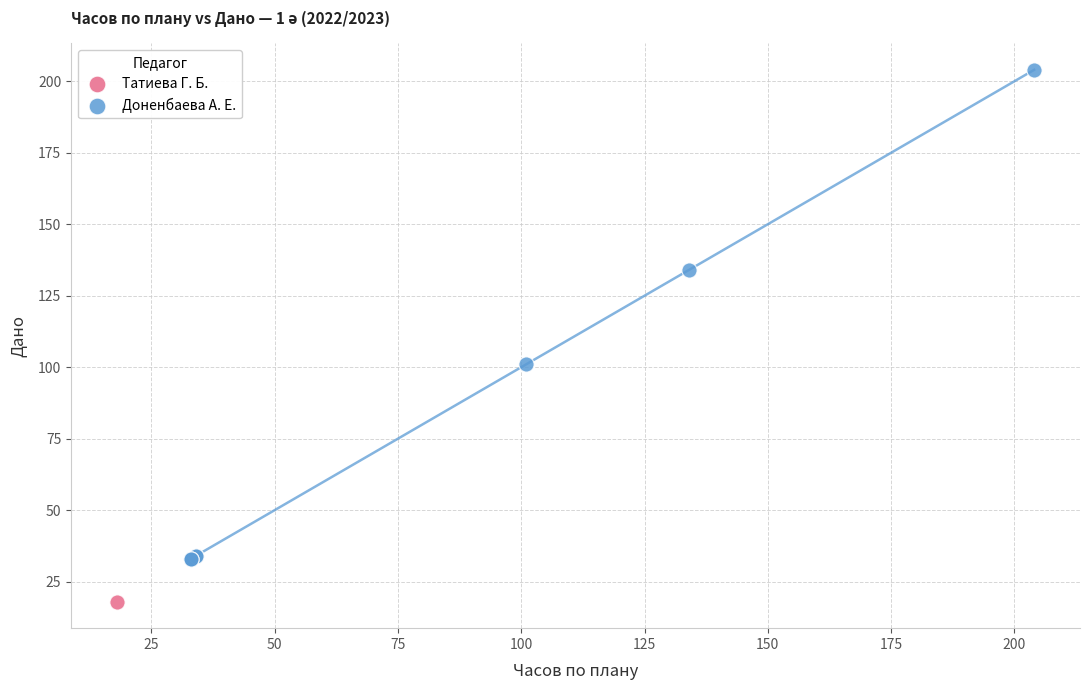

What are all the series names shown in the legend?

Татиева Г. Б., Доненбаева А. Е.